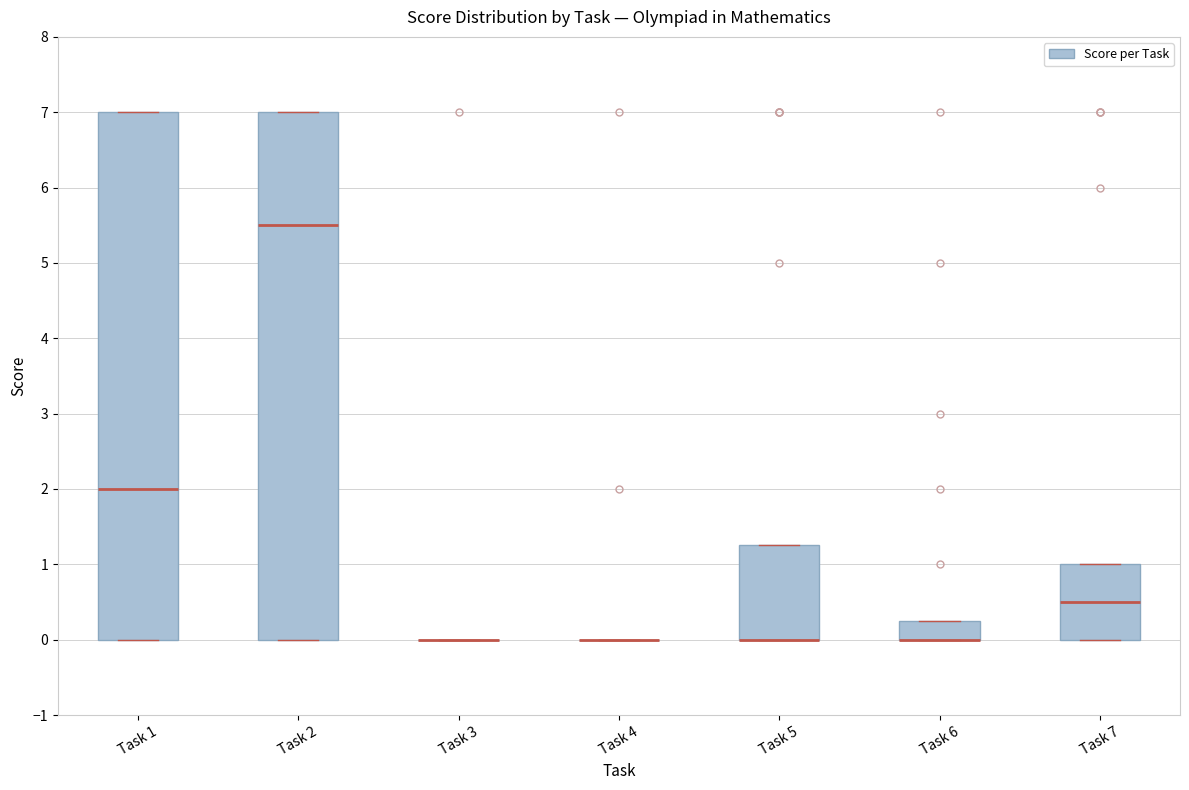

Reading left to right, transcribe this box plot: for each box, give where its median line is, the range the box spans, and where its two whiskers end, as read against the y-axis. The values are not printed on the chart, so give them approximately, as read against the axis.

Task 1: median 2.0, box 0.0 to 7.0, whiskers 0.0 to 7.0
Task 2: median 5.5, box 0.0 to 7.0, whiskers 0.0 to 7.0
Task 3: box collapsed to a line at 0.0, whiskers 0.0 to 0.0
Task 4: box collapsed to a line at 0.0, whiskers 0.0 to 0.0
Task 5: median 0.0 (drawn on the box's lower edge), box 0.0 to 1.3, whiskers 0.0 to 1.3
Task 6: median 0.0 (drawn on the box's lower edge), box 0.0 to 0.3, whiskers 0.0 to 0.3
Task 7: median 0.5, box 0.0 to 1.0, whiskers 0.0 to 1.0